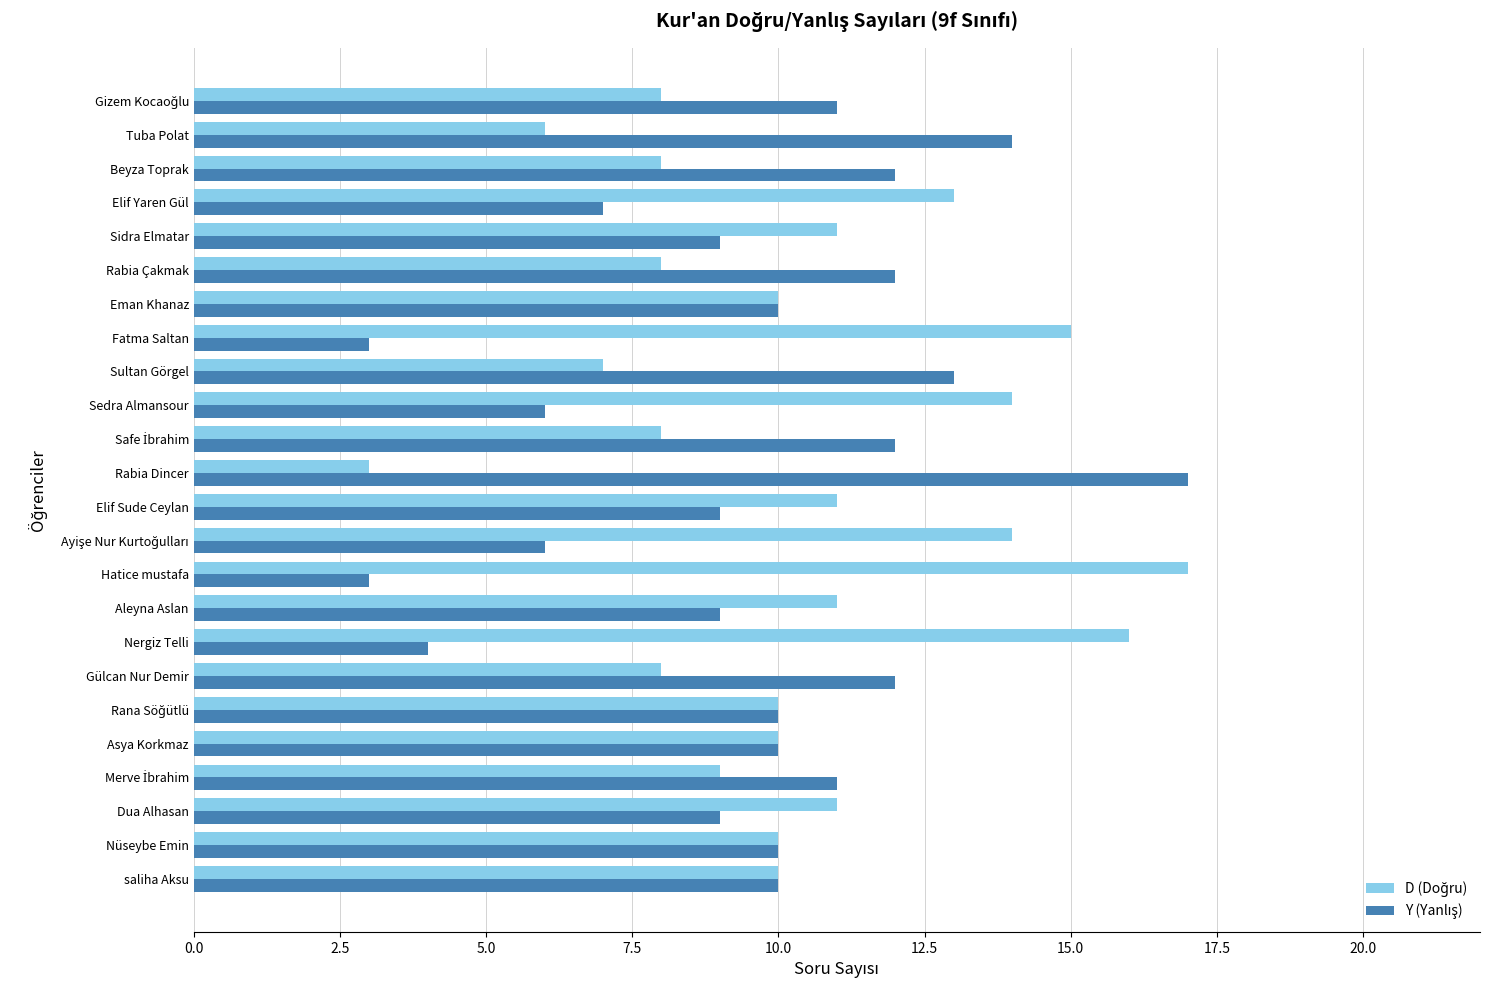

What is the minimum value shown in the chart?

3